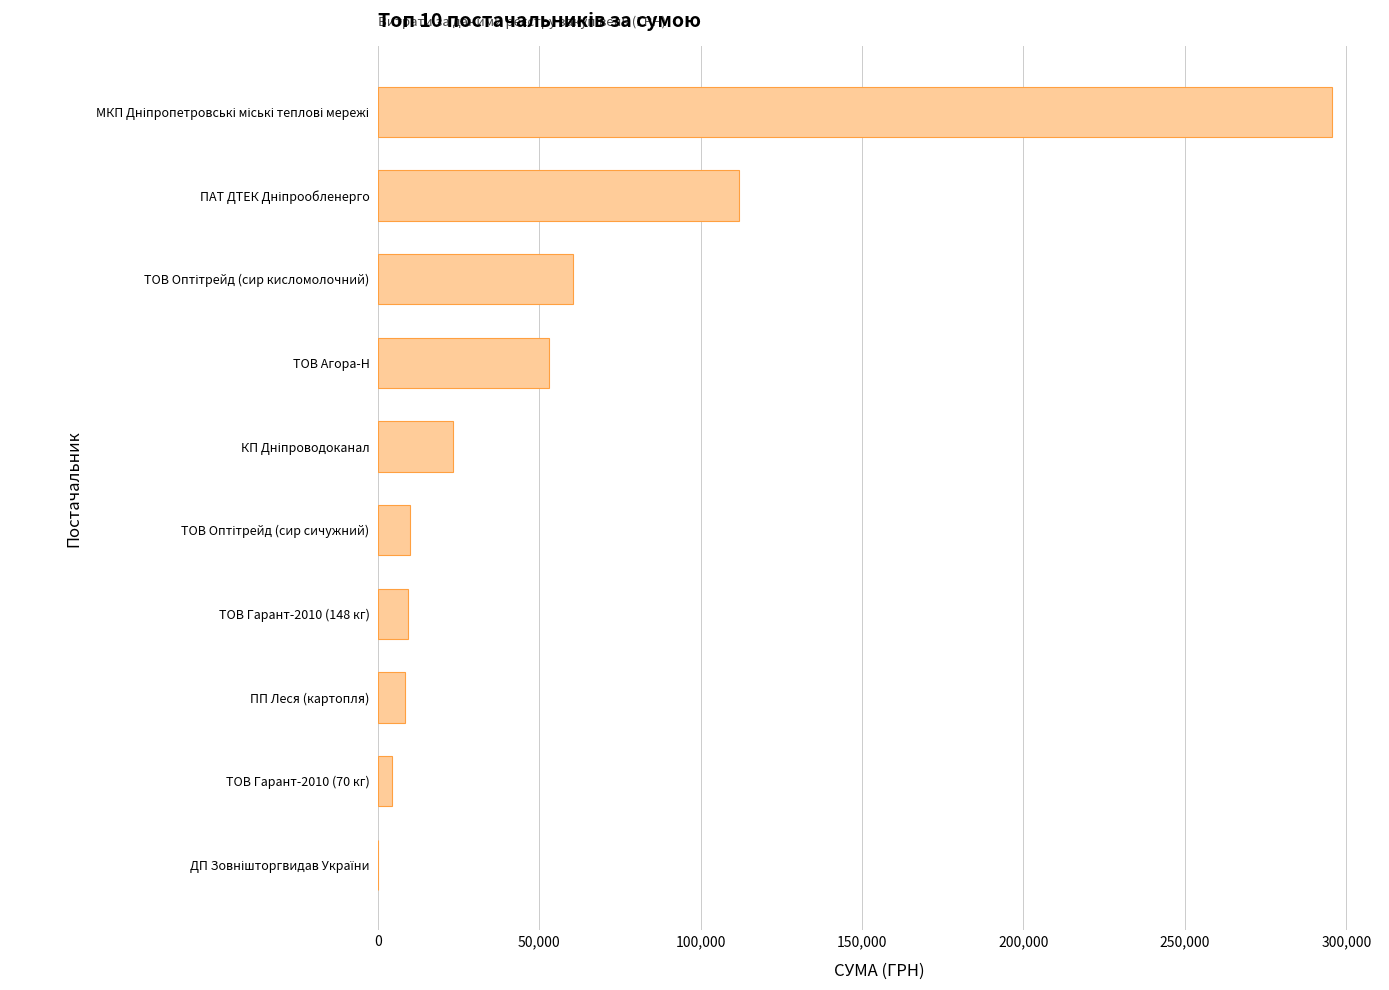

What is the greatest value displayed?

295638.6